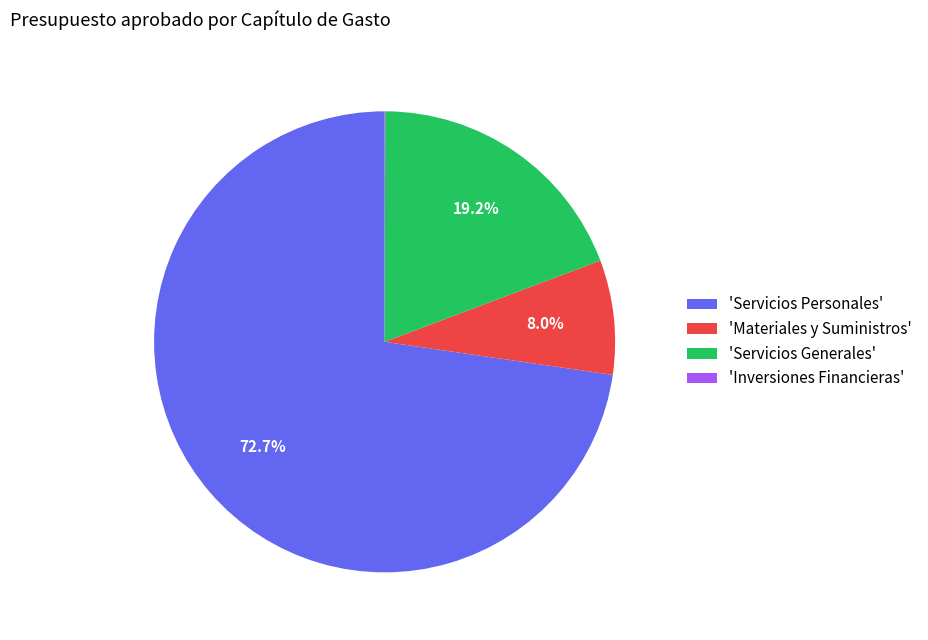

Do 'Materiales y Suministros' and 'Servicios Generales' together represent more than half of the pie?

No